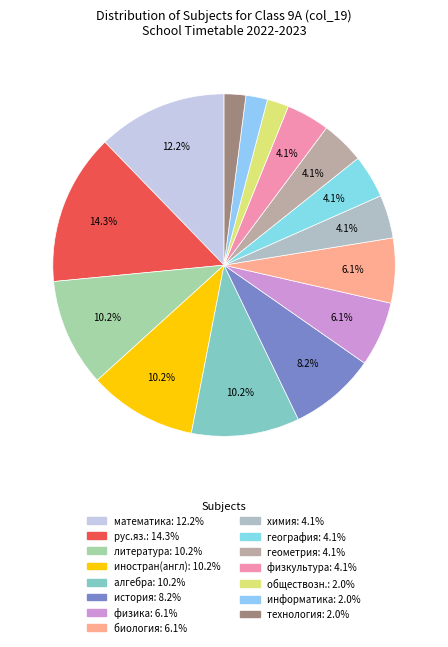

What percentage do химия and рус.яз. together represent?

18.4%